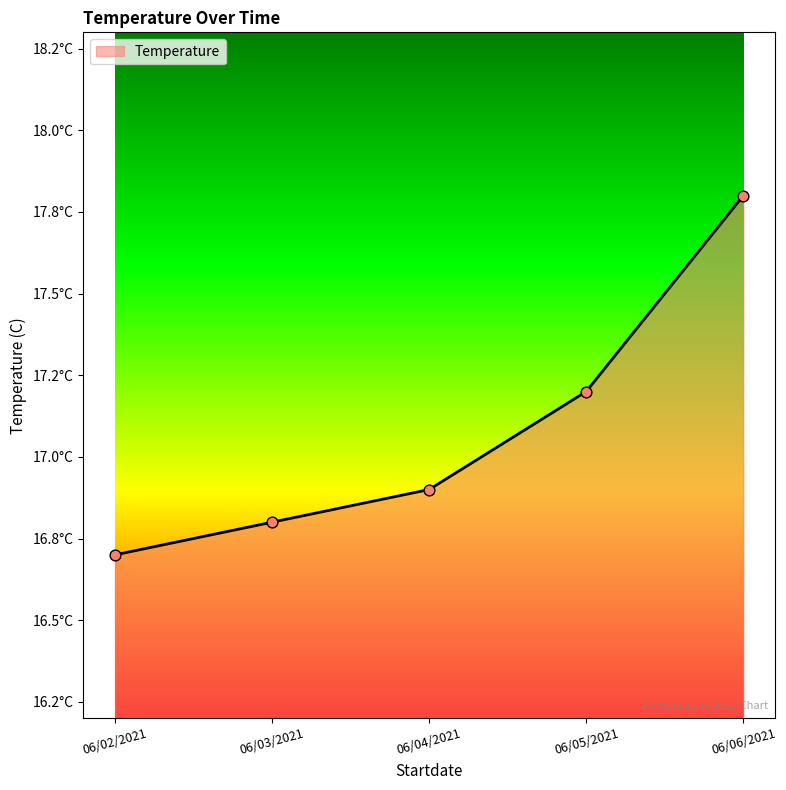

What is the ratio of the value at 06/04/2021 to the value at 06/06/2021?

0.9